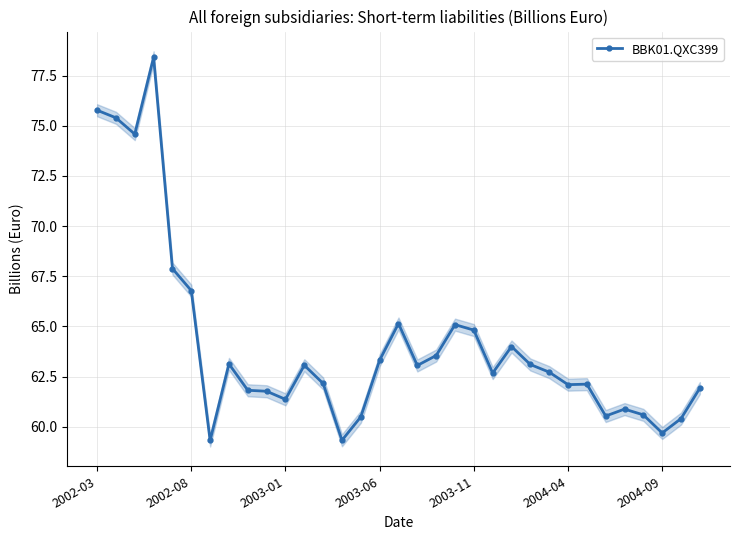

True or false: BBK01.QXC399 has more than 1 interior local peaks.

True